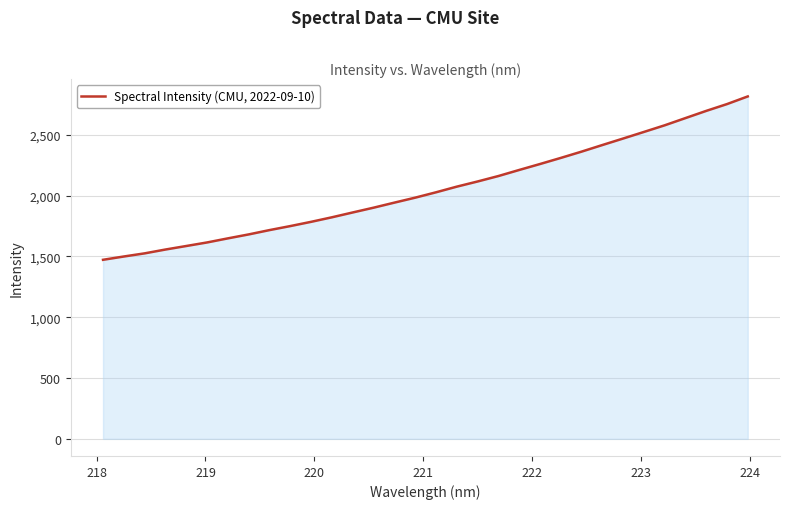

What is the difference between the maximum and minimum values?

1342.9